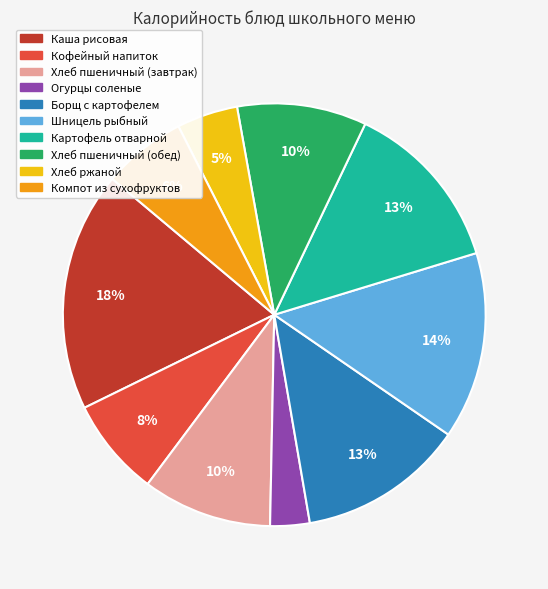

How many slices are in this pie chart?

10